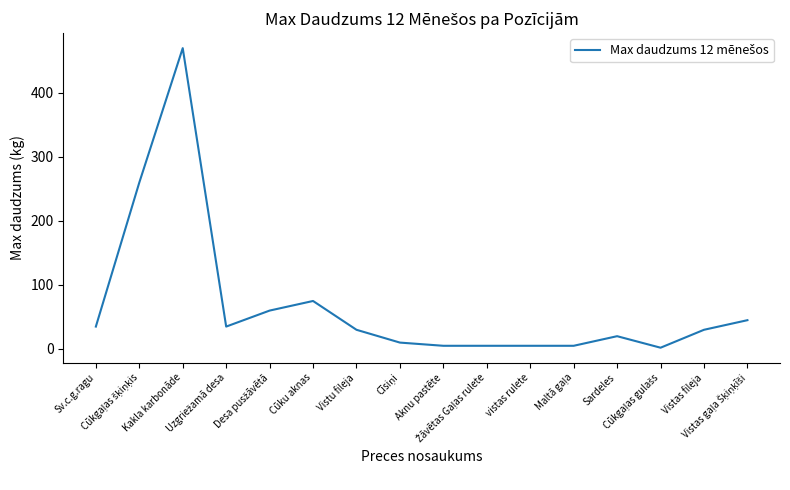

What is the difference between the maximum and minimum values?

468